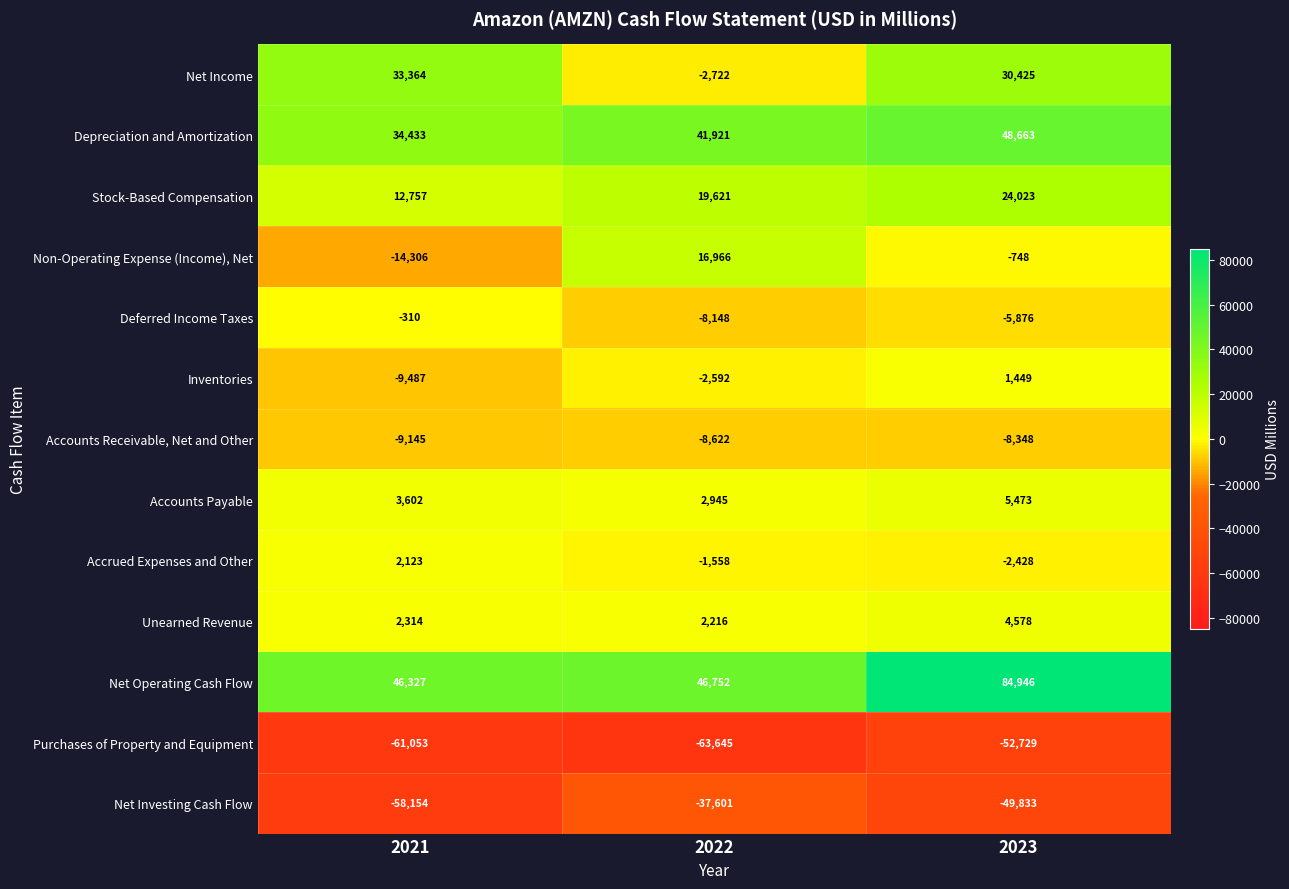

How many distinct data groups are displayed?

13